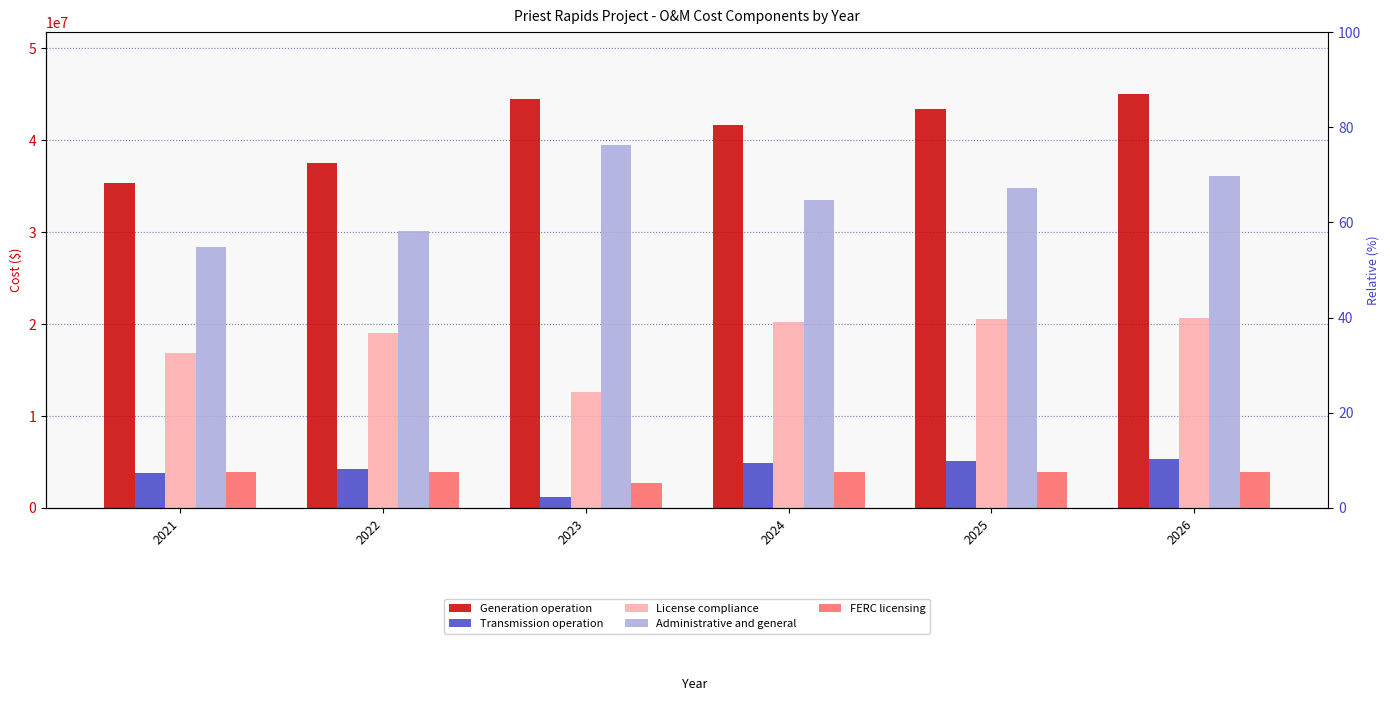

Which has a higher value, 2021 or 2026?

2026